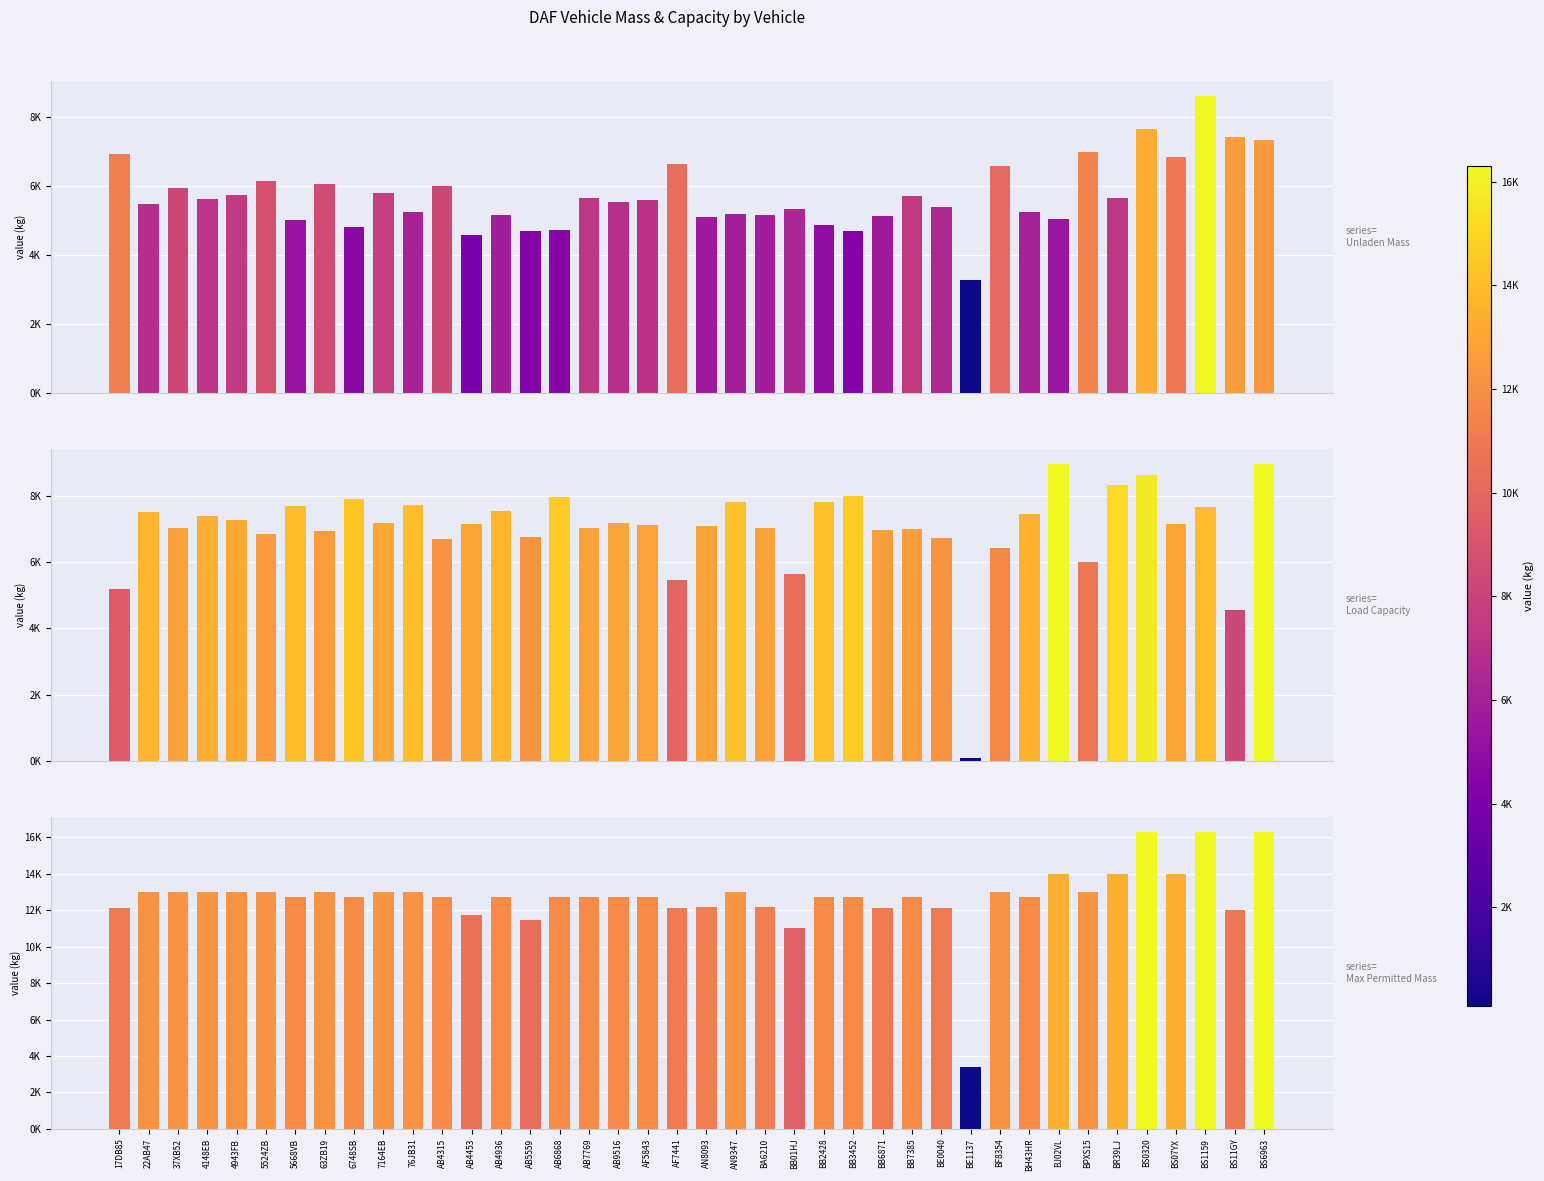

Which series has the largest Y range (max minus min)?

toegestane_maximum_massa_voertuig